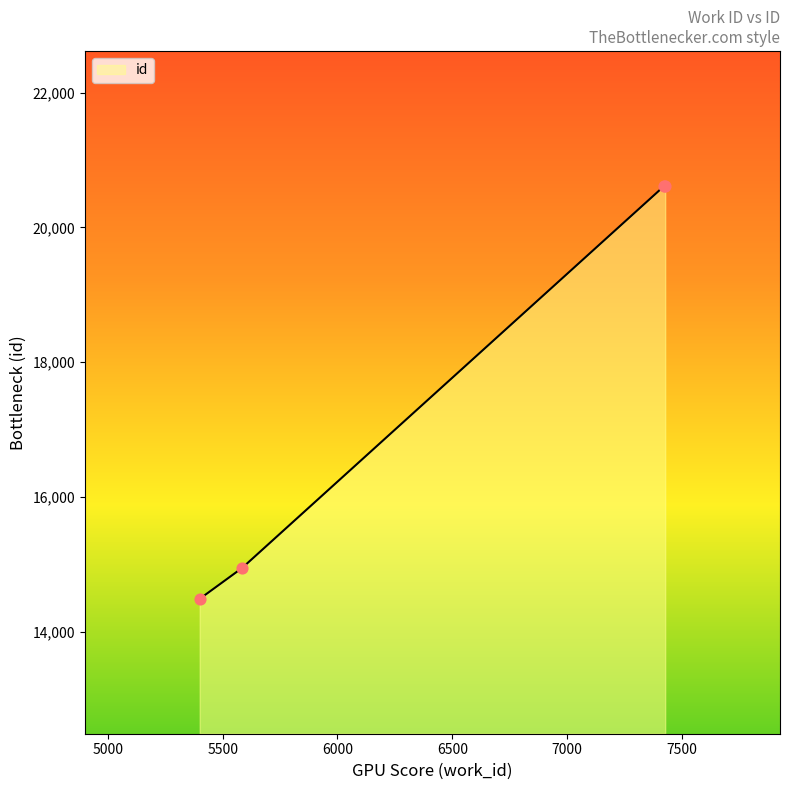

What is the change in value from 5585 to 7427?

+5666